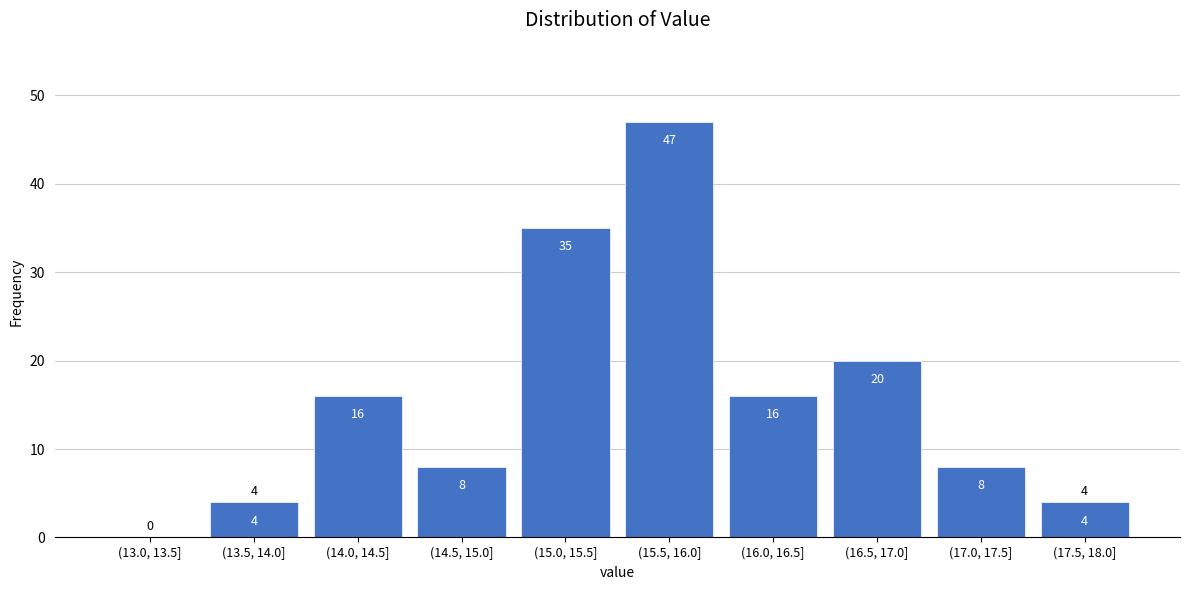

Reading left to right, what are all the values shown in this chart?

(13.0, 13.5]=0	(13.5, 14.0]=4	(14.0, 14.5]=16	(14.5, 15.0]=8	(15.0, 15.5]=35	(15.5, 16.0]=47	(16.0, 16.5]=16	(16.5, 17.0]=20	(17.0, 17.5]=8	(17.5, 18.0]=4